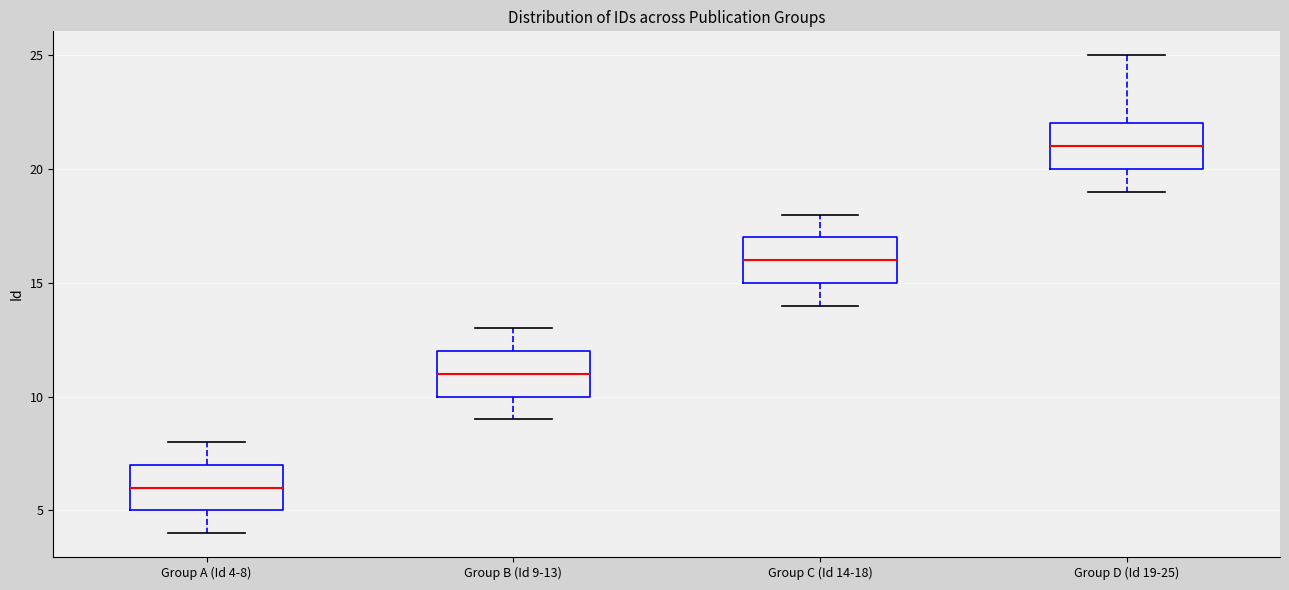

Reading left to right, transcribe this box plot: for each box, give where its median line is, the range the box spans, and where its two whiskers end, as read against the y-axis. The values are not printed on the chart, so give them approximately, as read against the axis.

Group A (Id 4-8): median 6, box 5 to 7, whiskers 4 to 8
Group B (Id 9-13): median 11, box 10 to 12, whiskers 9 to 13
Group C (Id 14-18): median 16, box 15 to 17, whiskers 14 to 18
Group D (Id 19-25): median 21, box 20 to 22, whiskers 19 to 25